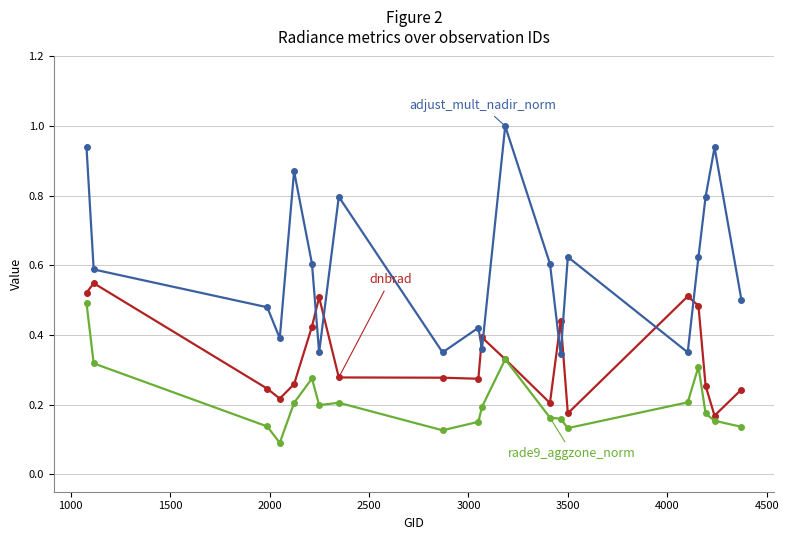

How many lines are shown in the chart?

3